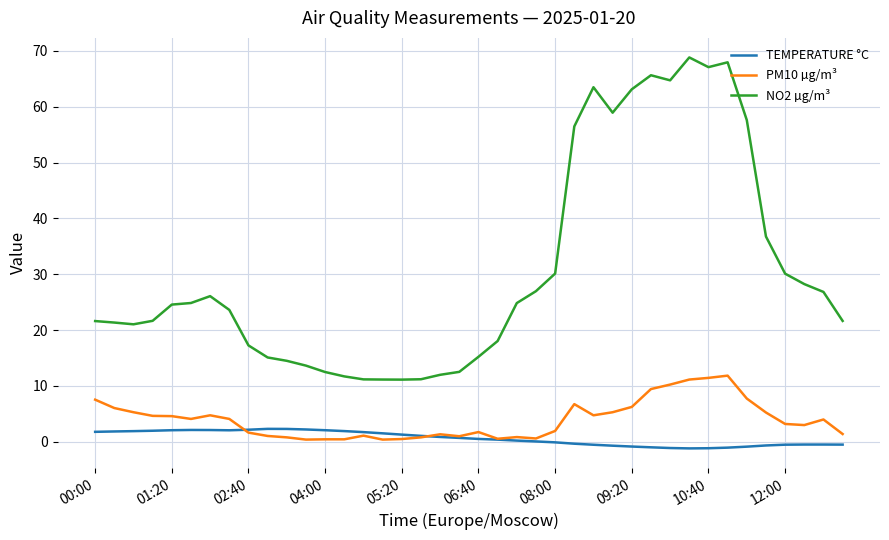

What is the maximum value shown in the chart?

68.8